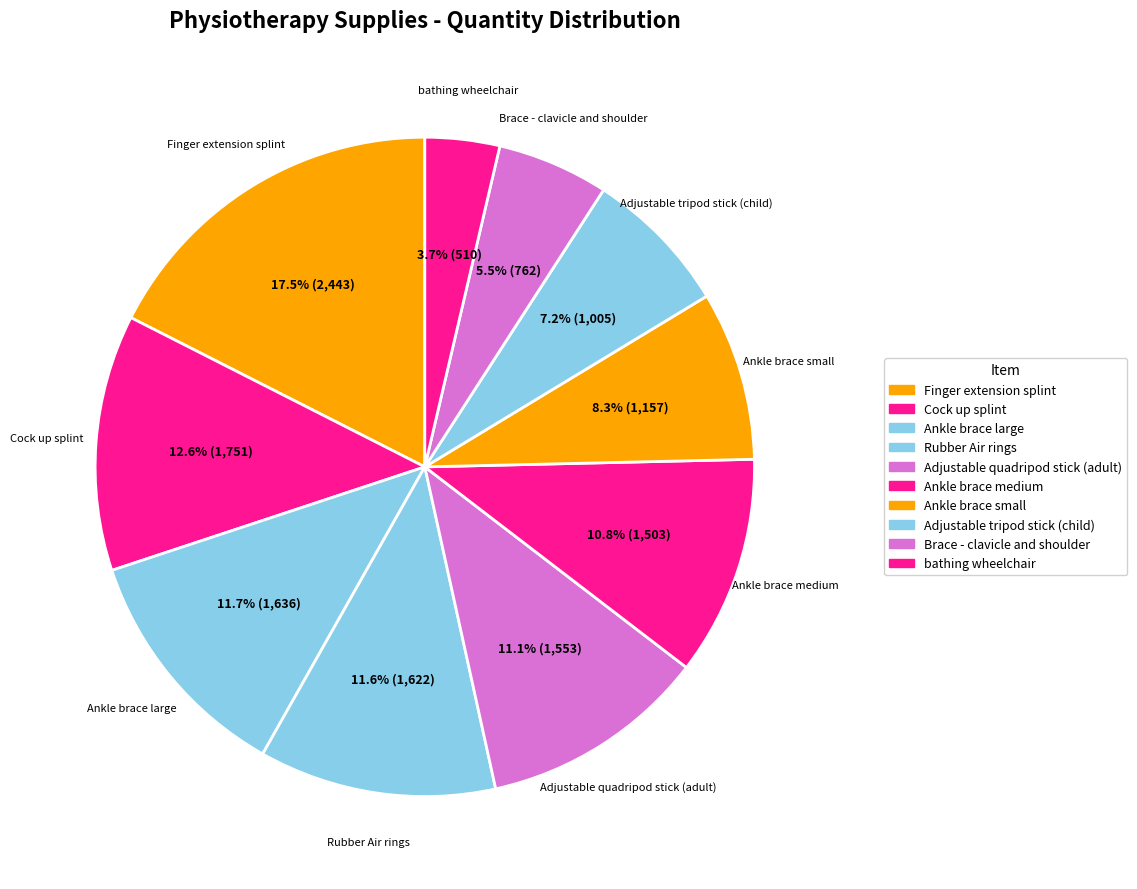

How many slices are in this pie chart?

10